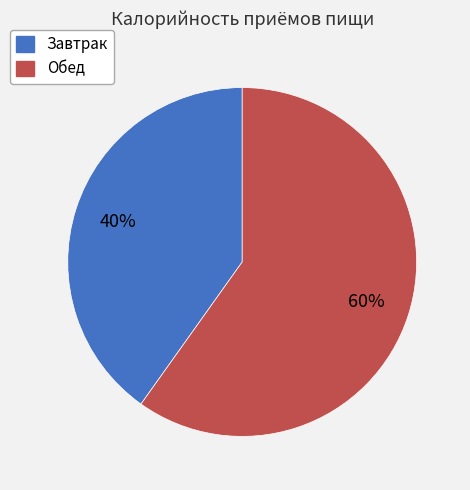

Is the sum of Обед and Завтрак greater than half?

Yes